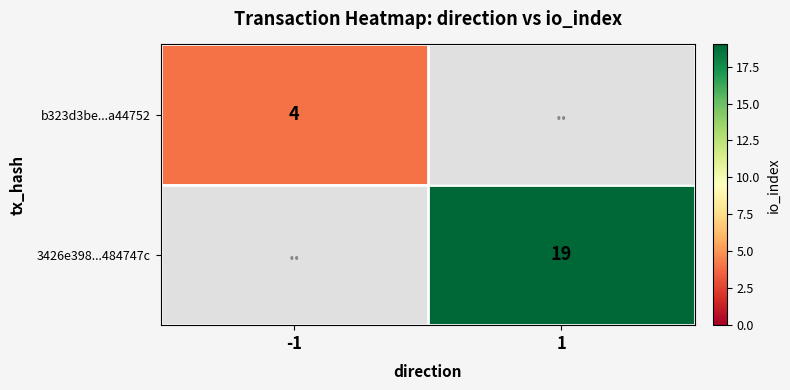

At how many categories does at least one series exceed 15?

1